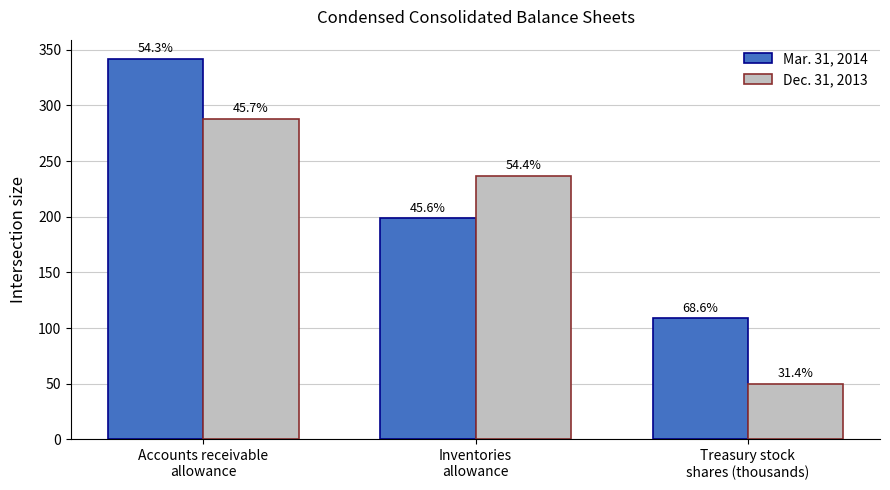

Does the chart contain stacked bars?

No